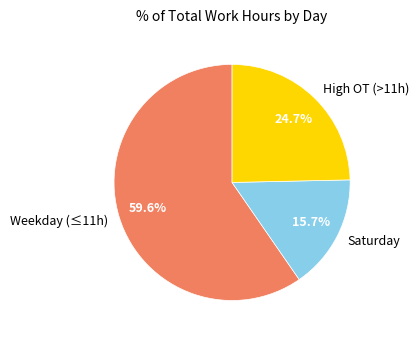

To the nearest percent, what is the average slice percentage?

33%